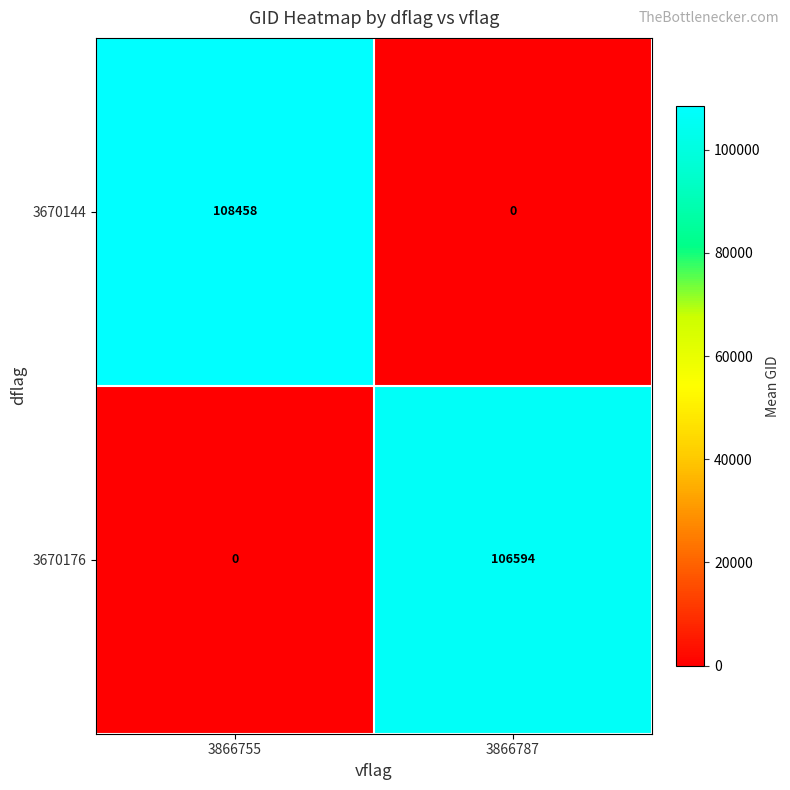

Count the number of data series in this chart.

2